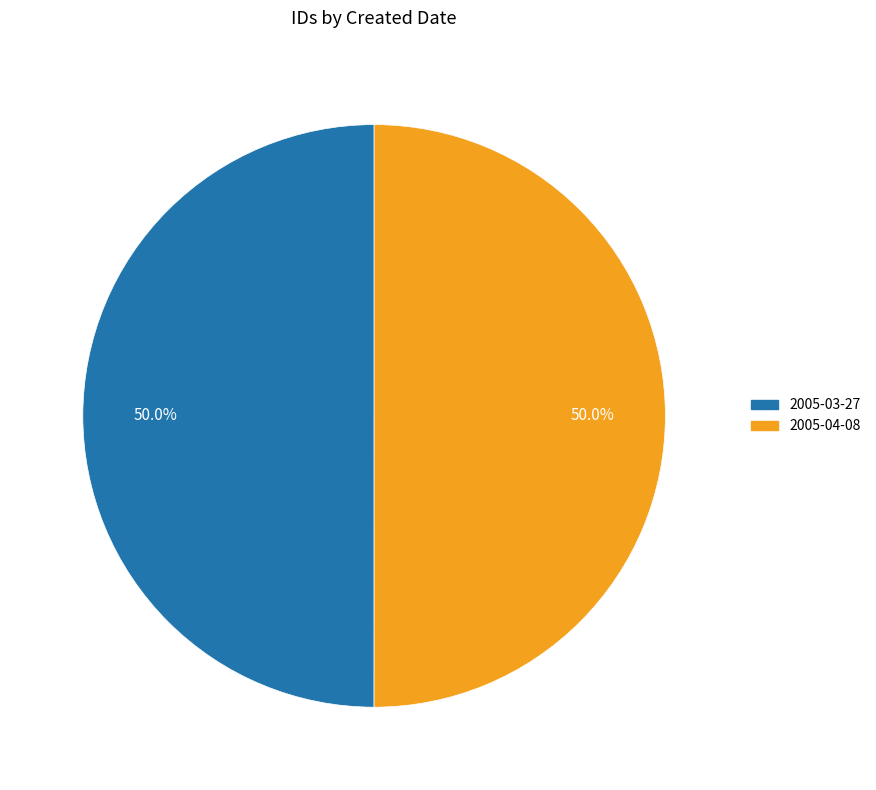

The 2005-03-27 slice represents 50% of the pie. True or false?

True